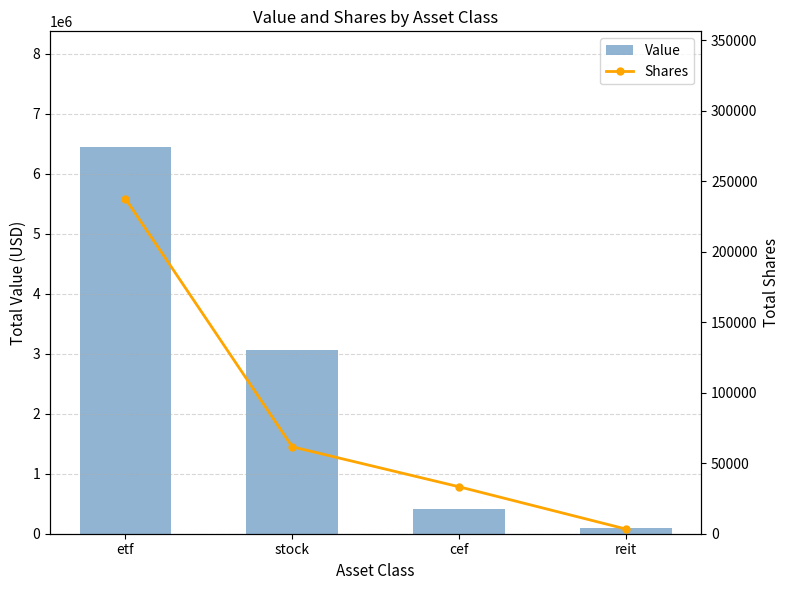

At which label does Shares first exceed 61660?

etf